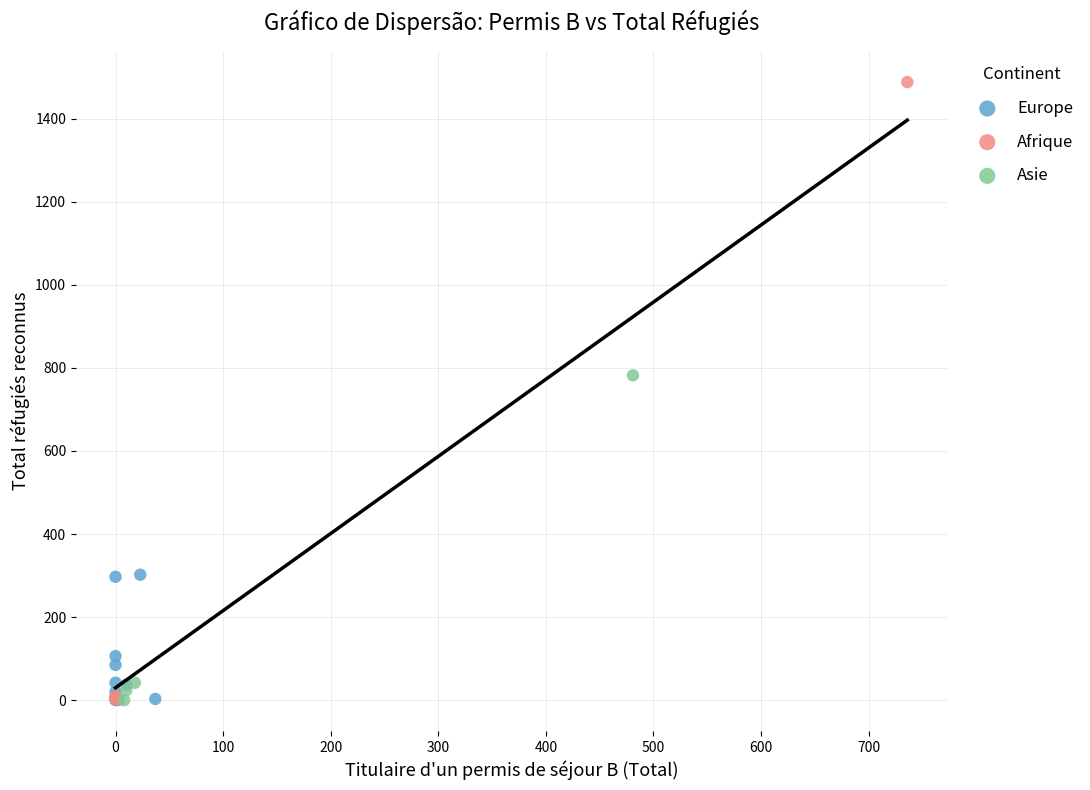

What are all the series names shown in the legend?

Europe, Afrique, Asie